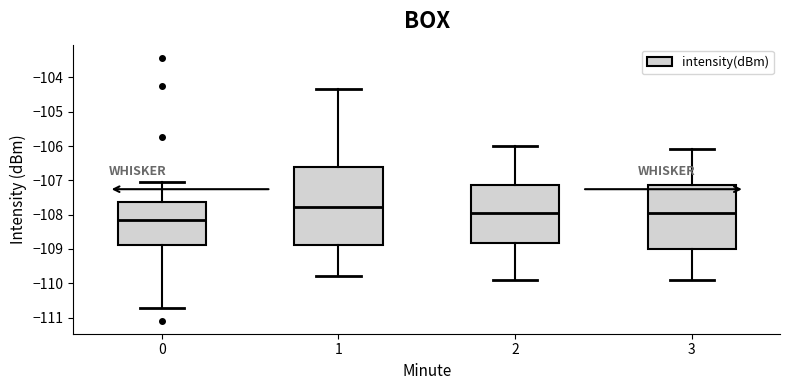

Reading left to right, transcribe this box plot: for each box, give where its median line is, the range the box spans, and where its two whiskers end, as read against the y-axis. The values are not printed on the chart, so give them approximately, as read against the axis.

0: median -108.1, box -108.9 to -107.6, whiskers -110.7 to -107.0
1: median -107.8, box -108.9 to -106.6, whiskers -109.8 to -104.3
2: median -108.0, box -108.8 to -107.1, whiskers -109.9 to -106.0
3: median -107.9, box -109.0 to -107.1, whiskers -109.9 to -106.1